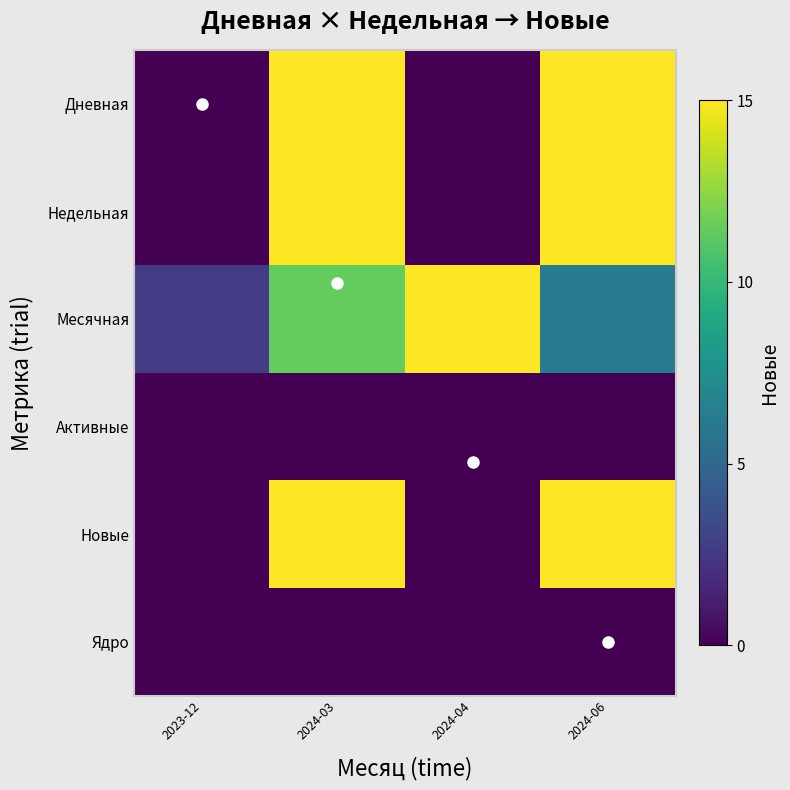

True or false: Месячная has a value of 15.0 at 2024-04.

True